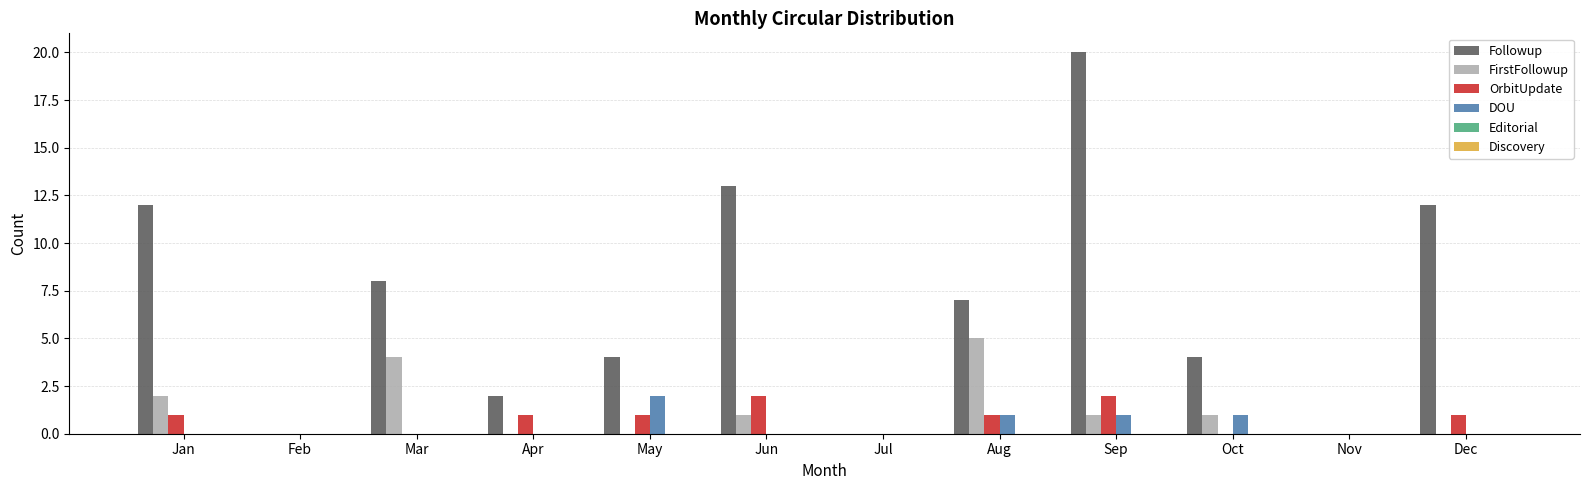

What is the sum of all FirstFollowup values?

14